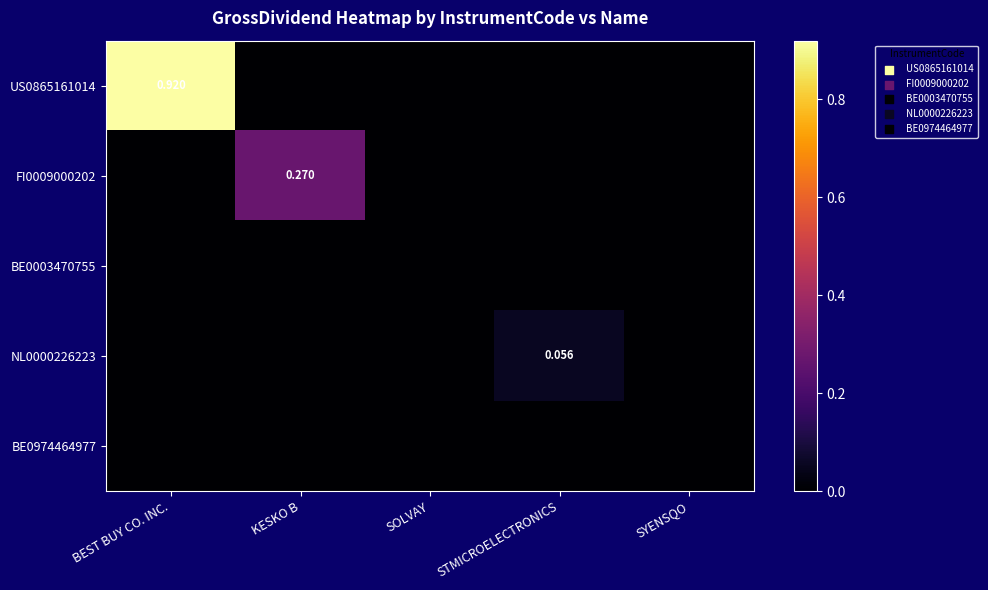

What is the maximum value shown in the chart?

0.9